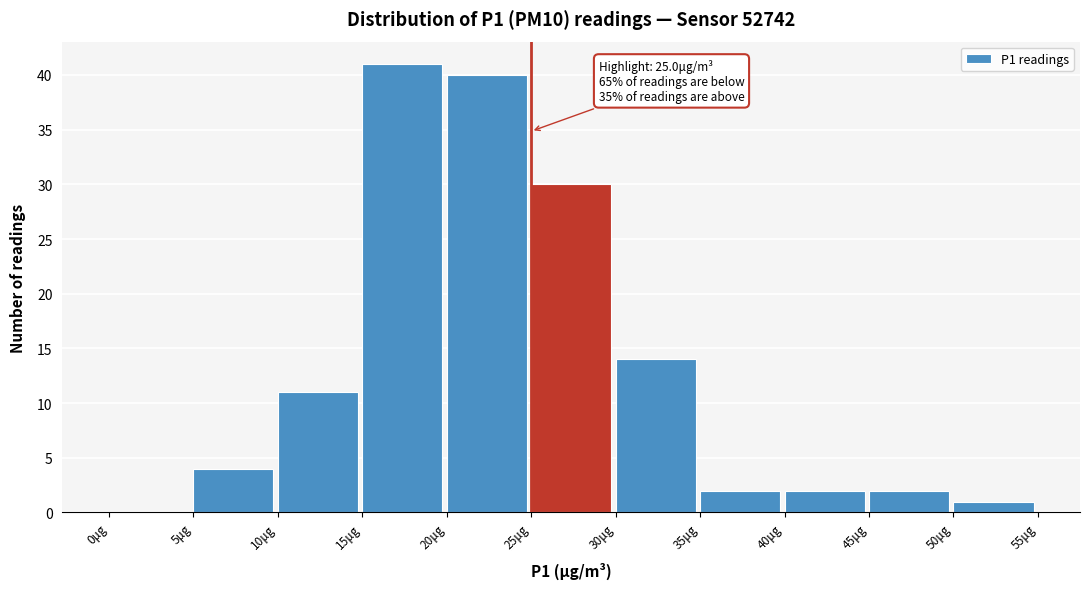

Which range on the x-axis has the tallest bar?

15 to 20